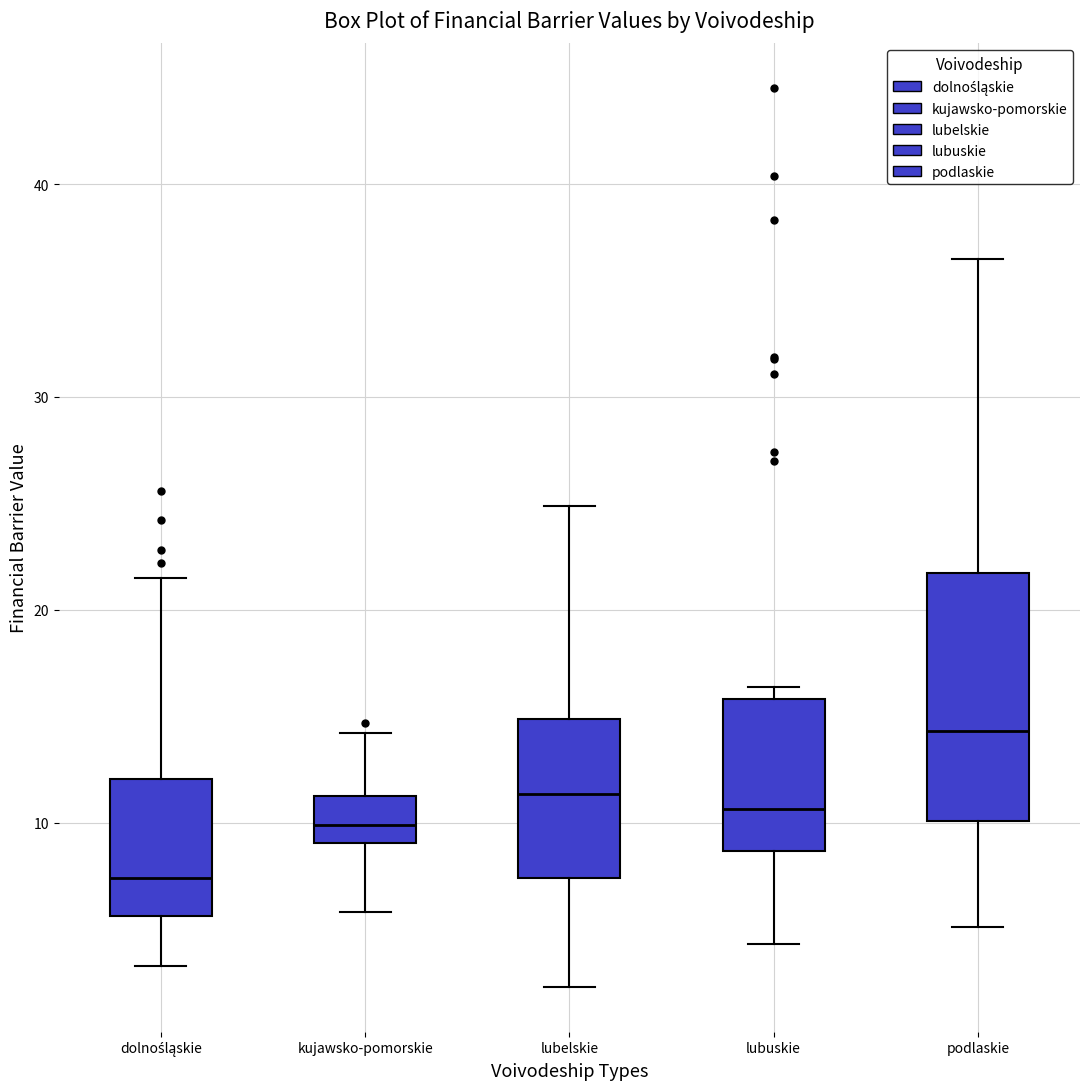

Which box is the tallest, from its lower edge to its upper edge?

podlaskie